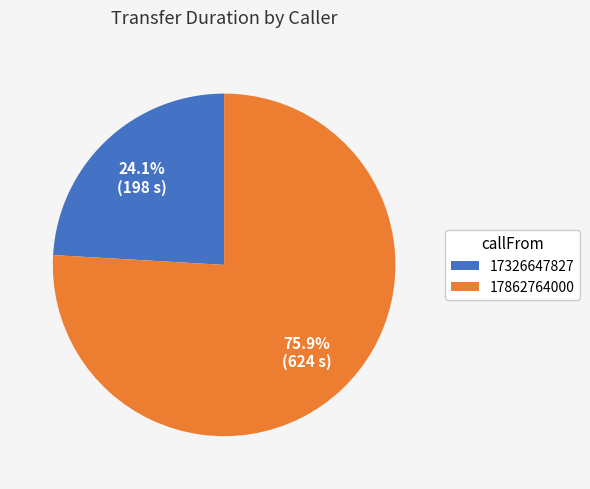

How many slices are in this pie chart?

2